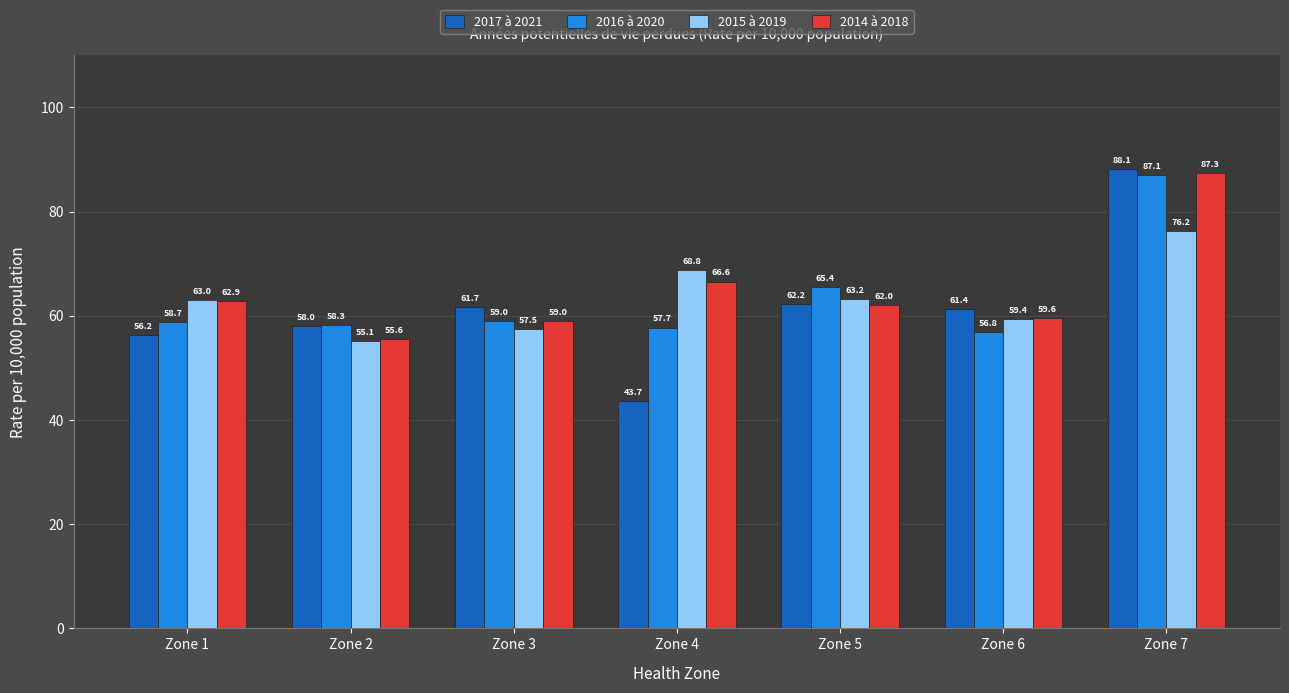

Which series changed the most between Zone 2 and Zone 3?

2017 à 2021